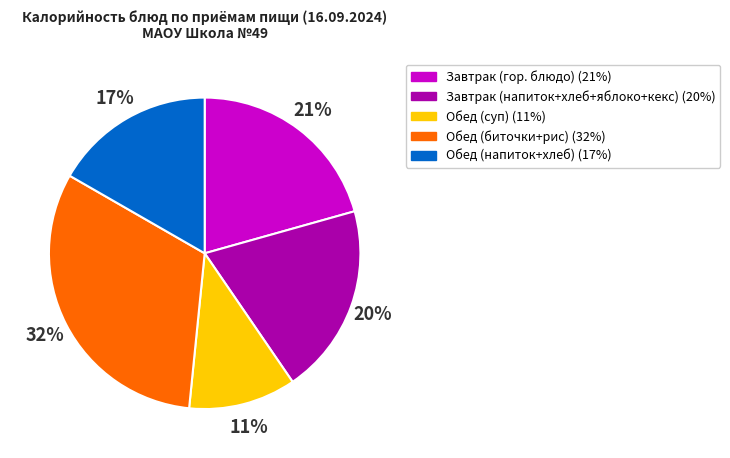

To the nearest percent, what is the difference between the largest and smallest slice percentages?

21%